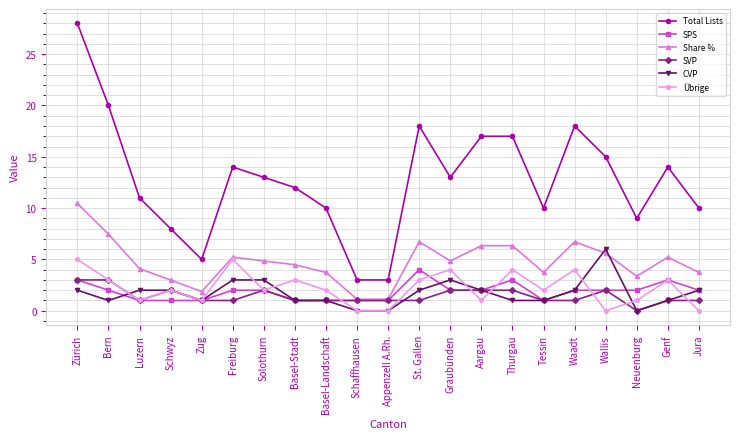

In Übrige, how many points are higher than both neighbors (excluding endpoints)?

7